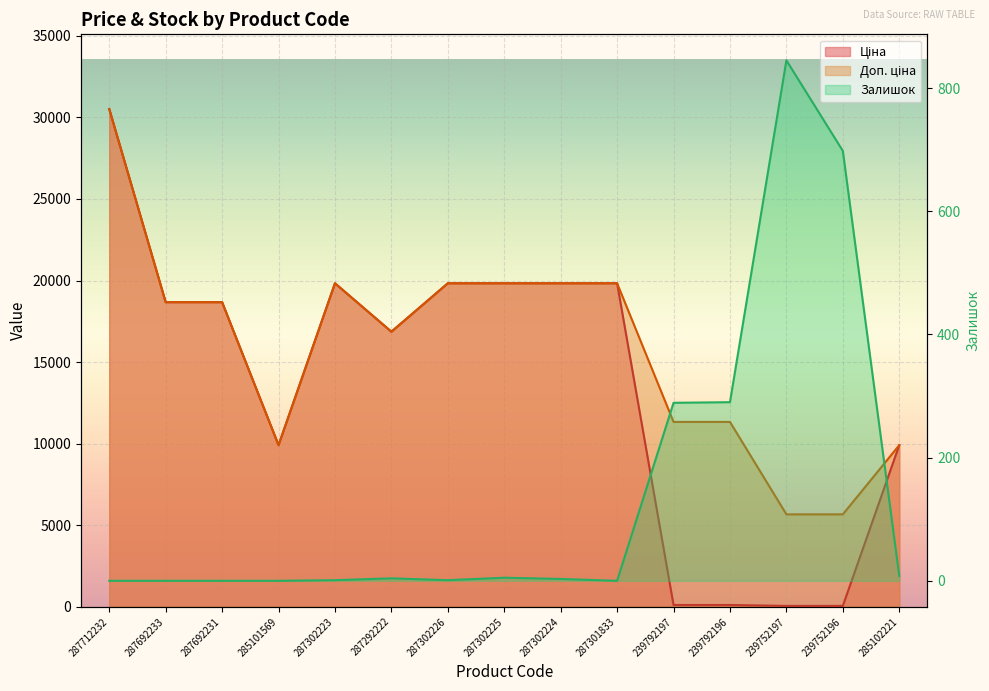

What is the sum of the Ціна values at 287302224 and 287302225?

39662.1